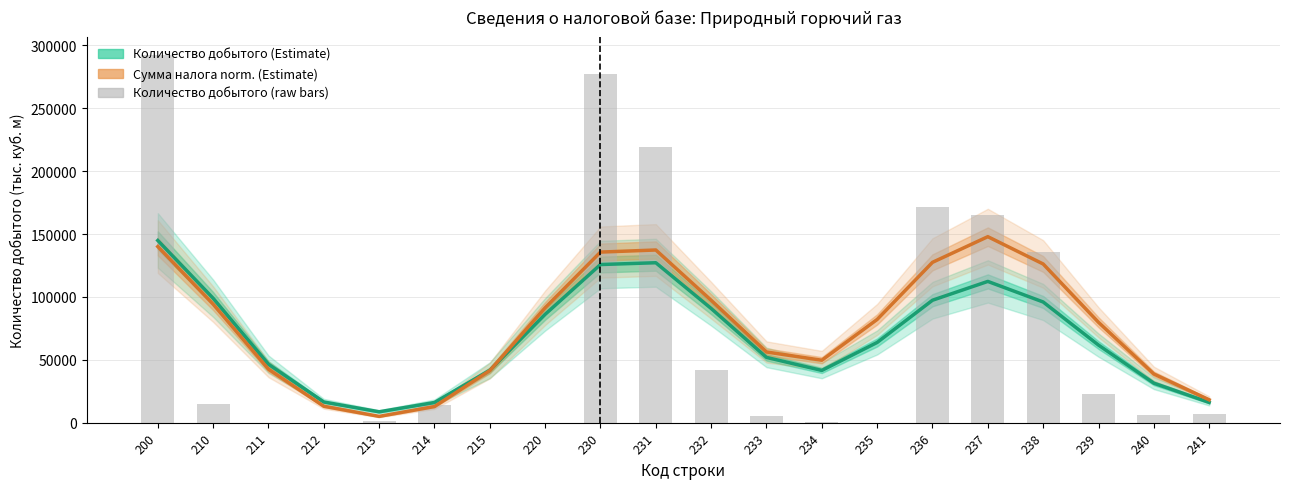

List the series in order of their overall mean, lowest first.

Количество добытого (estimate), Сумма налога (normalized, estimate)